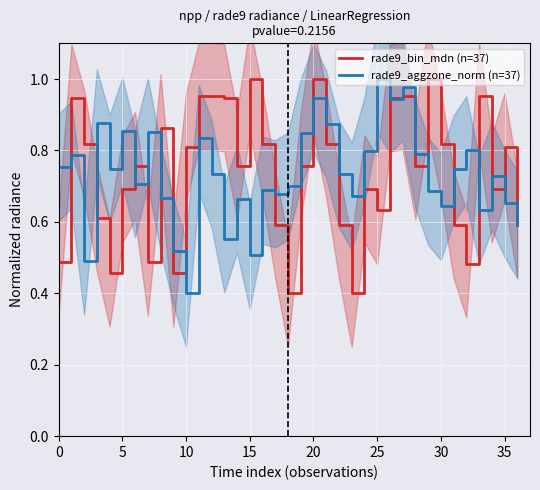

How many lines are shown in the chart?

2